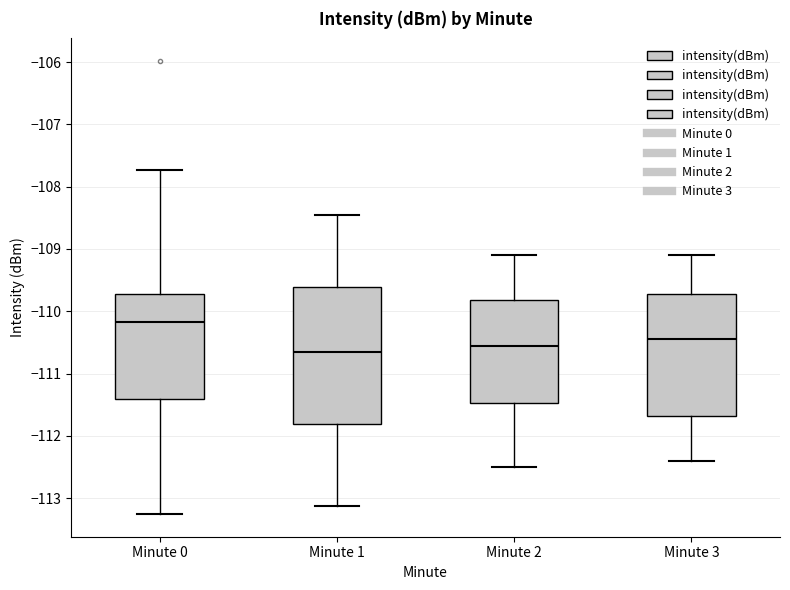

Which box has the highest median line?

Minute 0